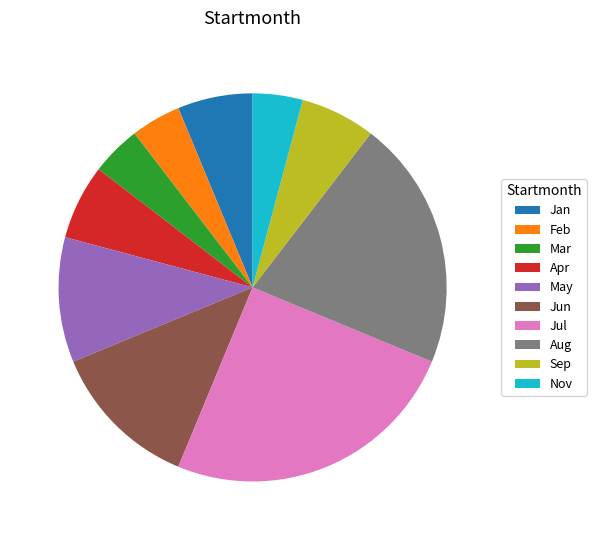

Is there a majority slice in this chart?

No